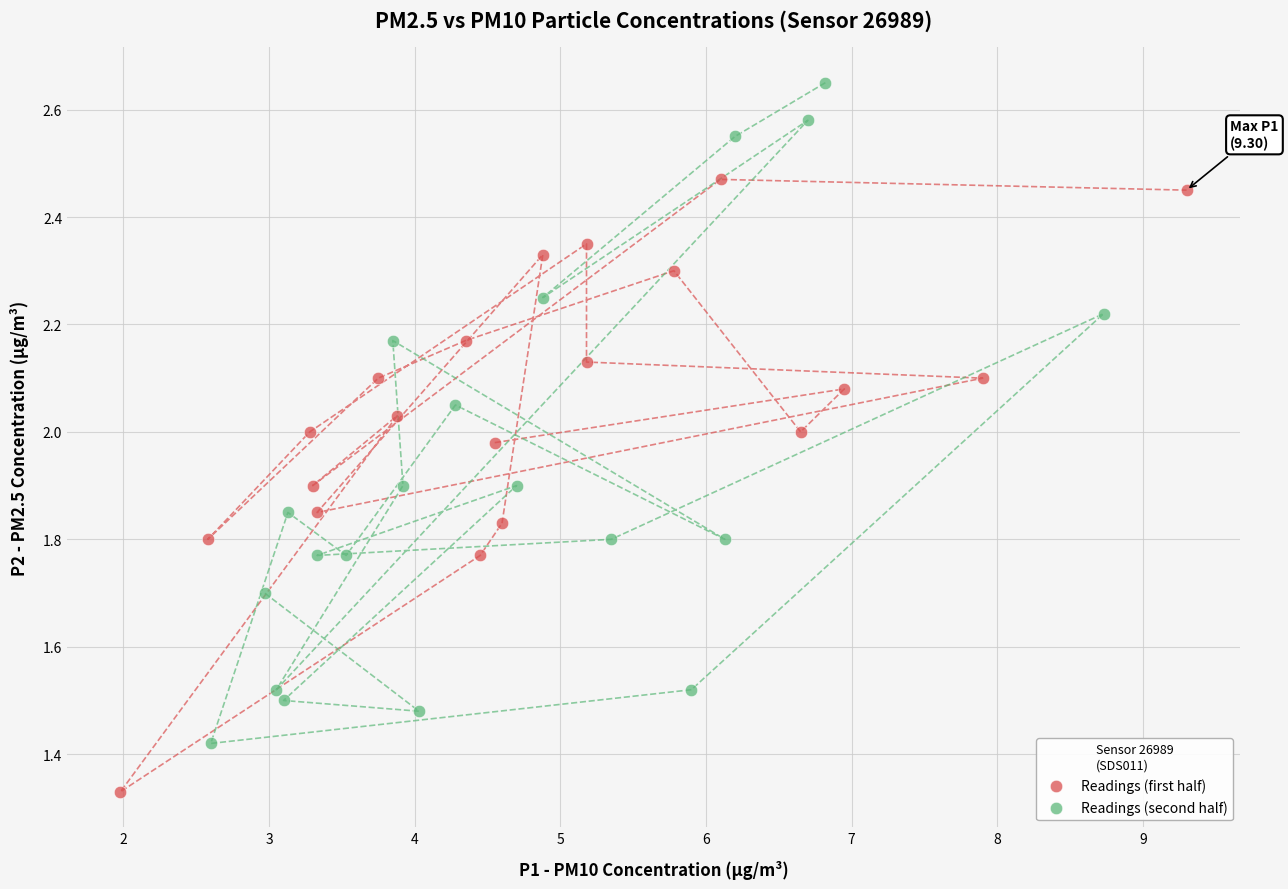

Which series reaches the minimum Y coordinate?

Readings (first half)